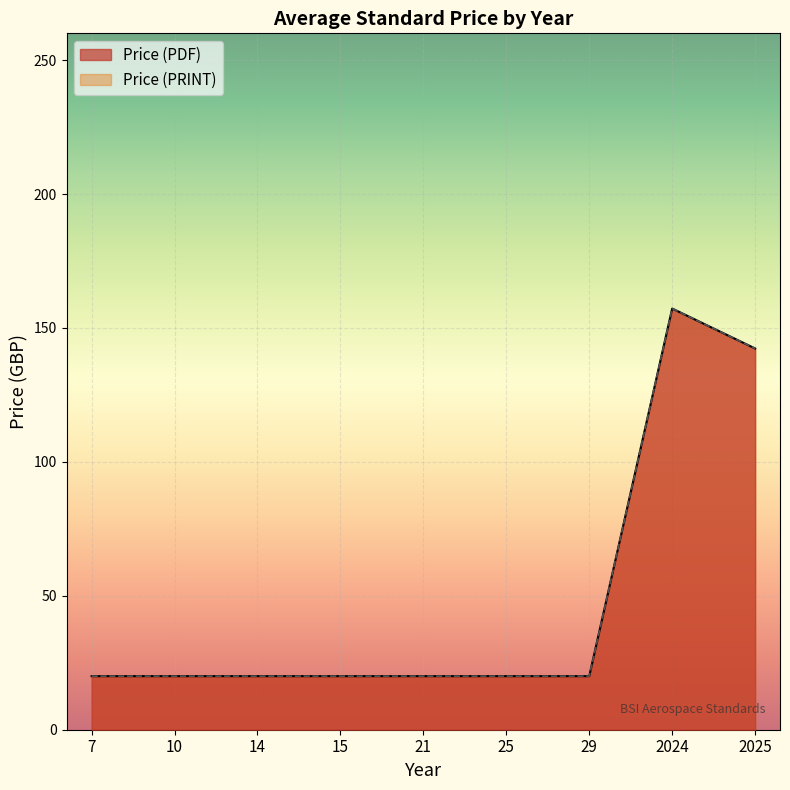

Between 21 and 2024, which is larger?

2024